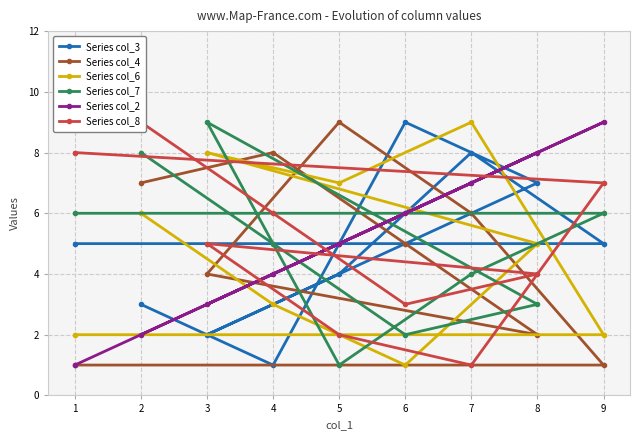

How many lines are shown in the chart?

6